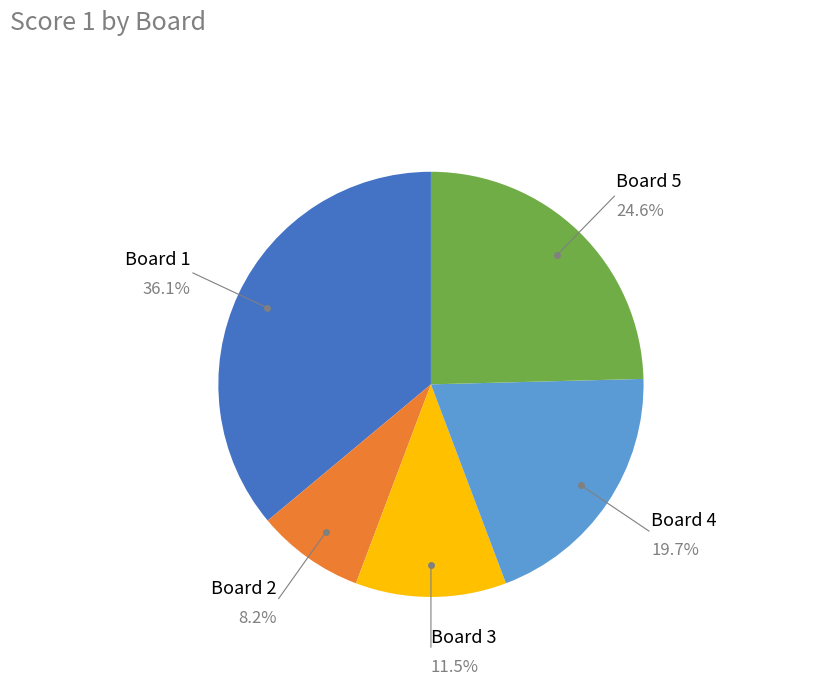

To the nearest percent, what percentage of the pie is Board 1?

36%